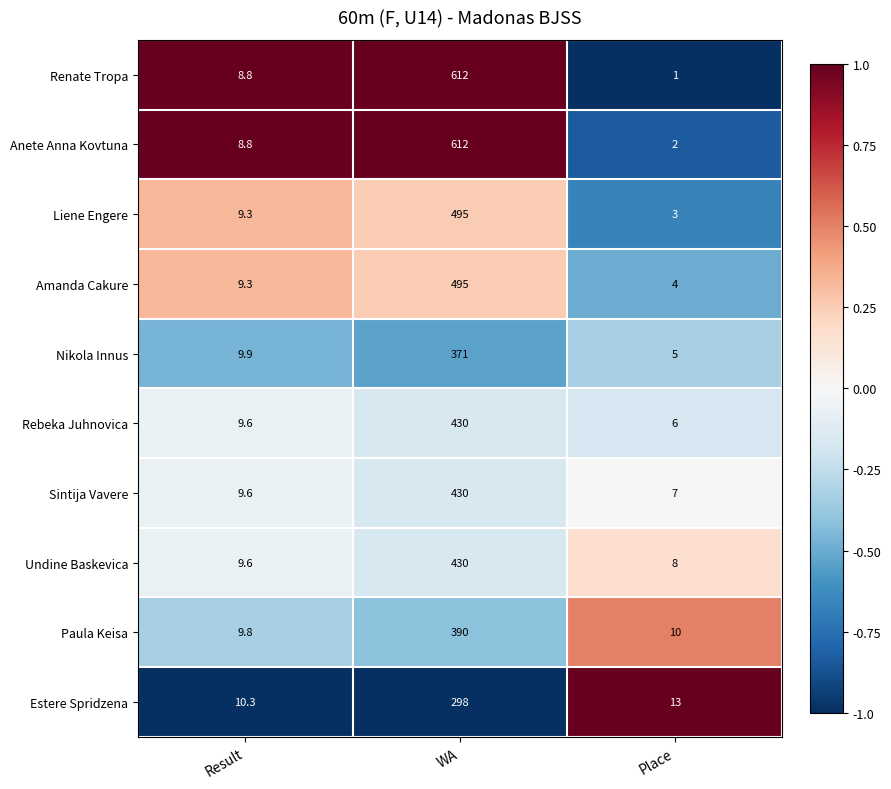

Which series has the largest total across all categories?

Anete Anna Kovtuna